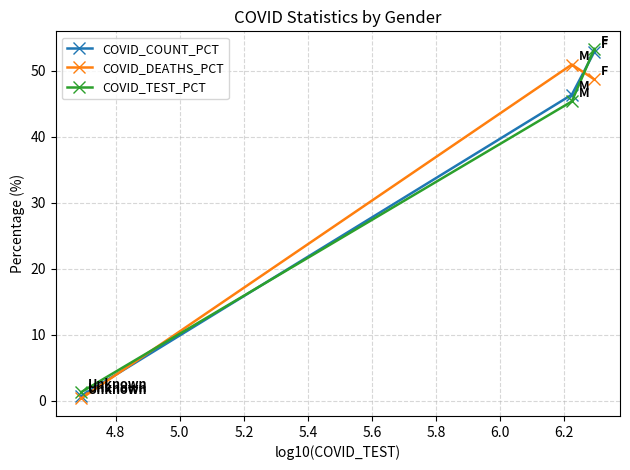

At how many categories does at least one series exceed 5?

2